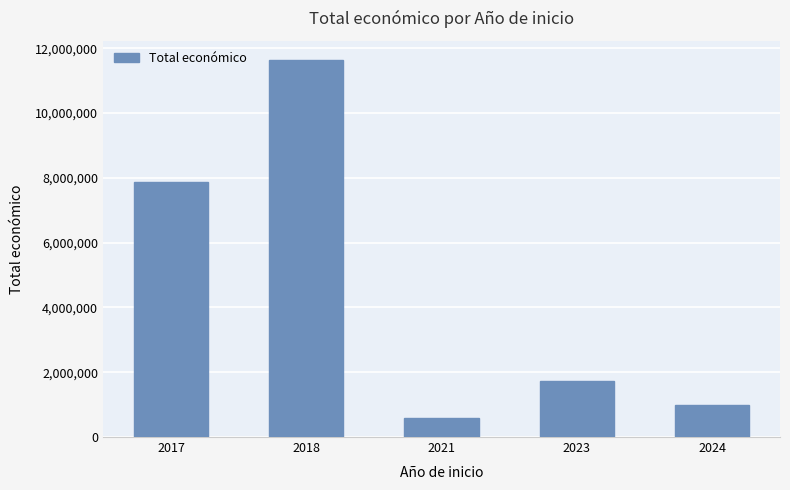

How many data points are less than 1720838?

2